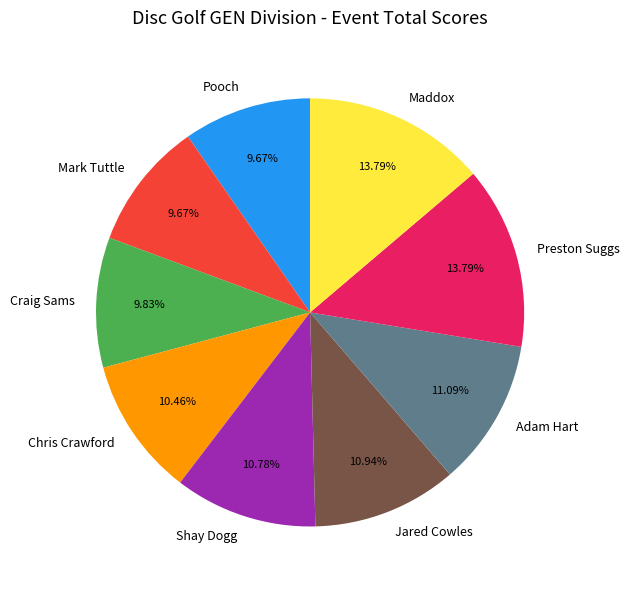

Count the number of slices in the pie.

9